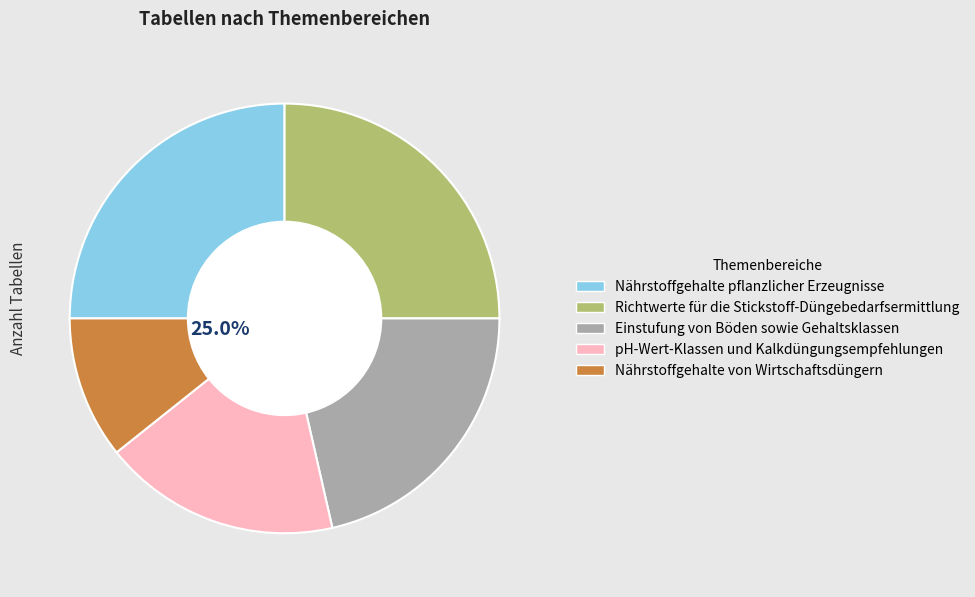

Is it true that Nährstoffgehalte von Wirtschaftsdüngern is 11% of the pie?

True